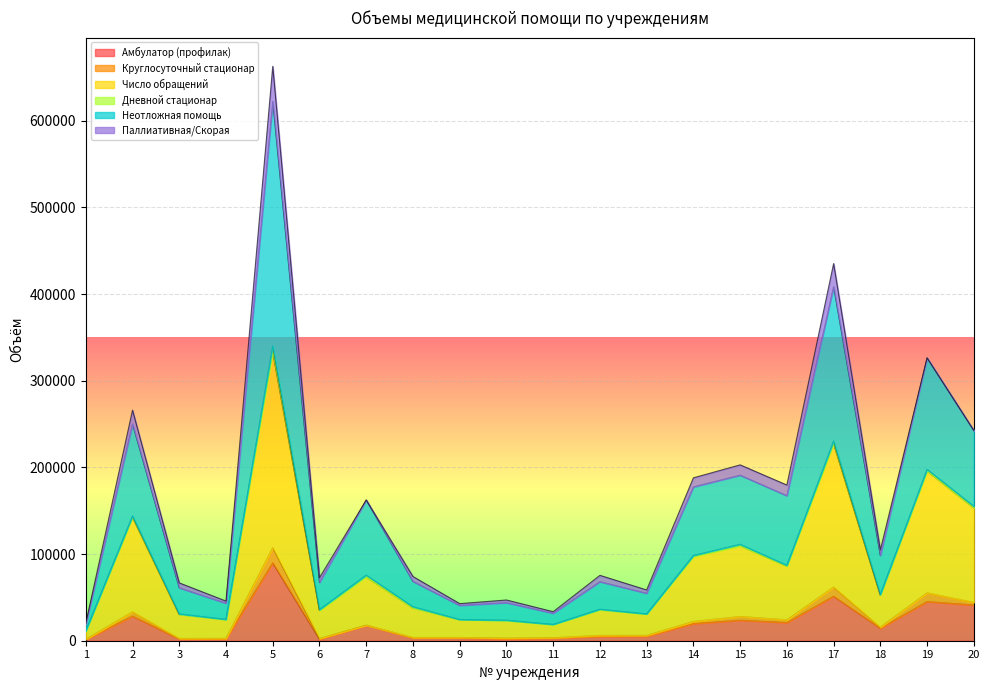

What is the maximum value for Амбулатор (профилак)?

89921